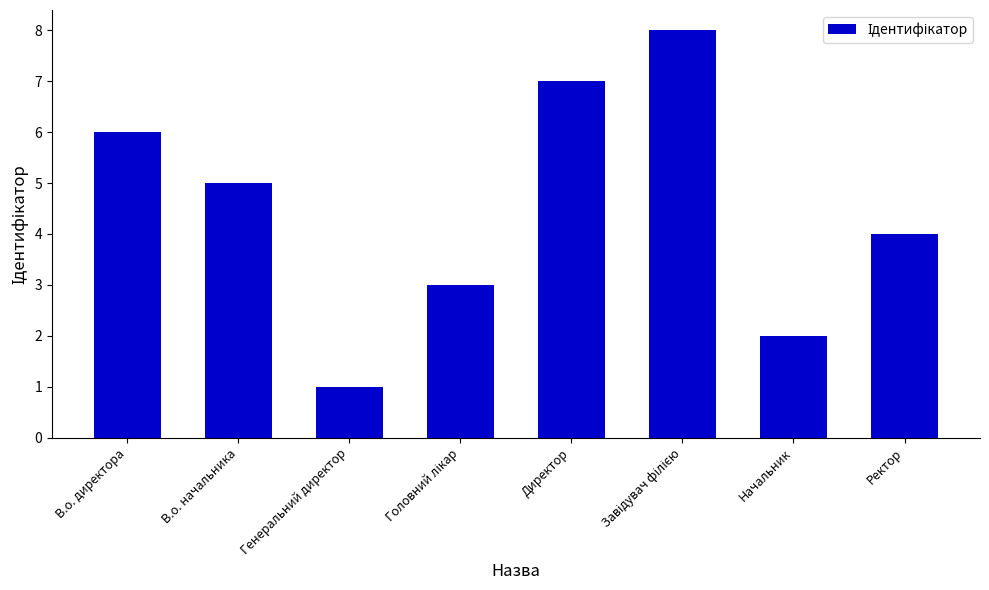

What position from the right is Ректор?

1